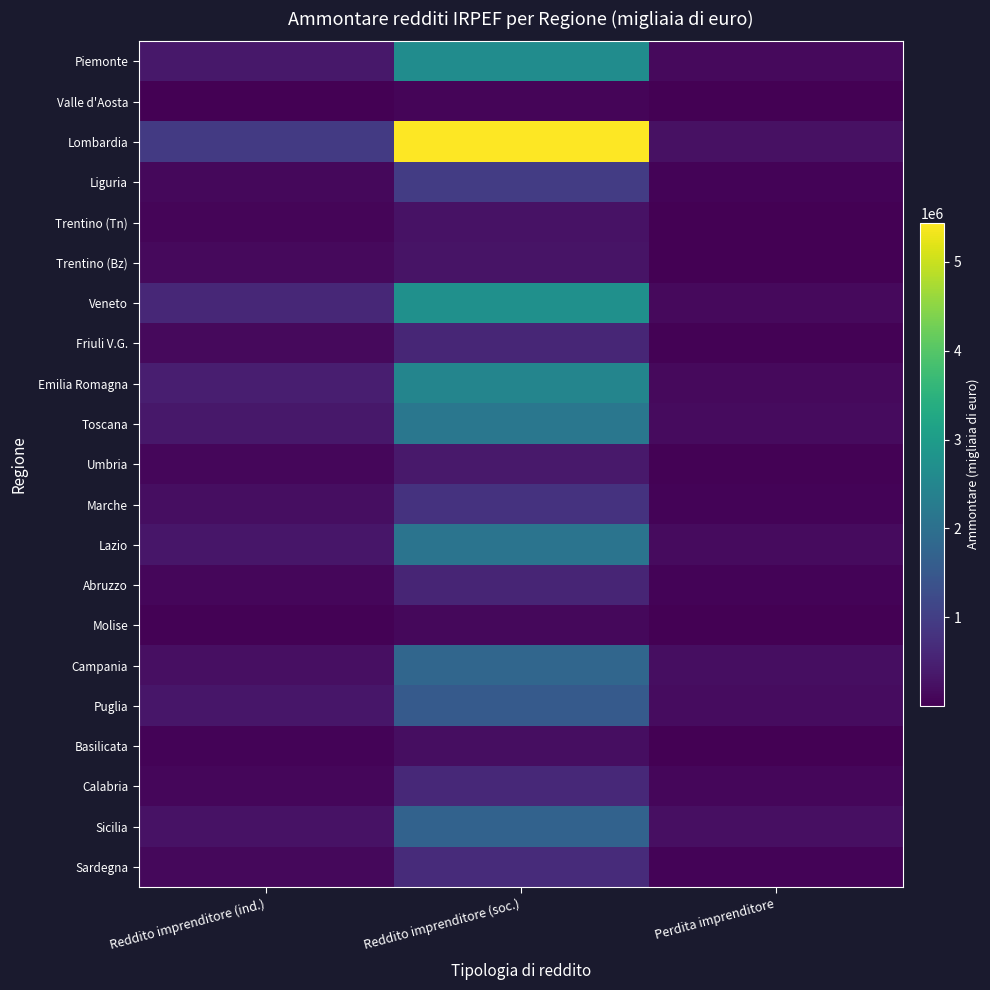

At Perdita imprenditore, list the series in order from largest to smallest.

Lombardia, Sicilia, Campania, Puglia, Lazio, Toscana, Veneto, Piemonte, Emilia Romagna, Calabria, Marche, Abruzzo, Liguria, Sardegna, Friuli V.G., Umbria, Basilicata, Molise, Trentino (Bz), Trentino (Tn), Valle d'Aosta